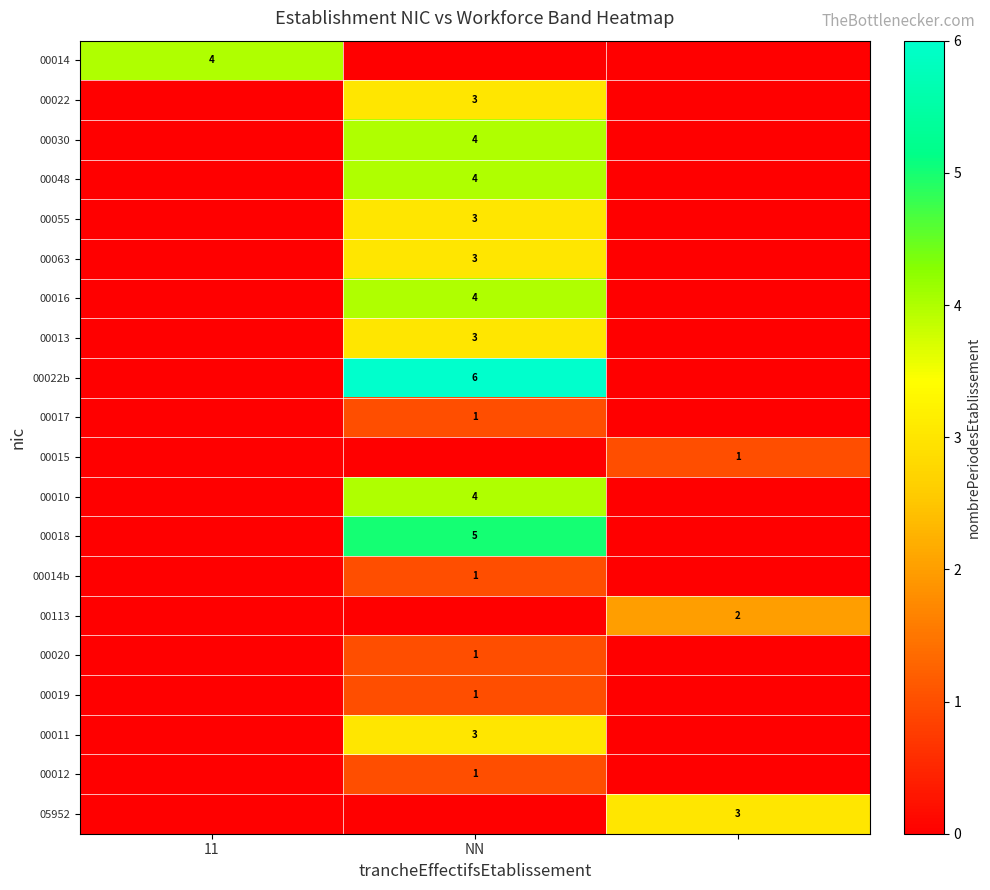

At how many categories does at least one series exceed 4?

1